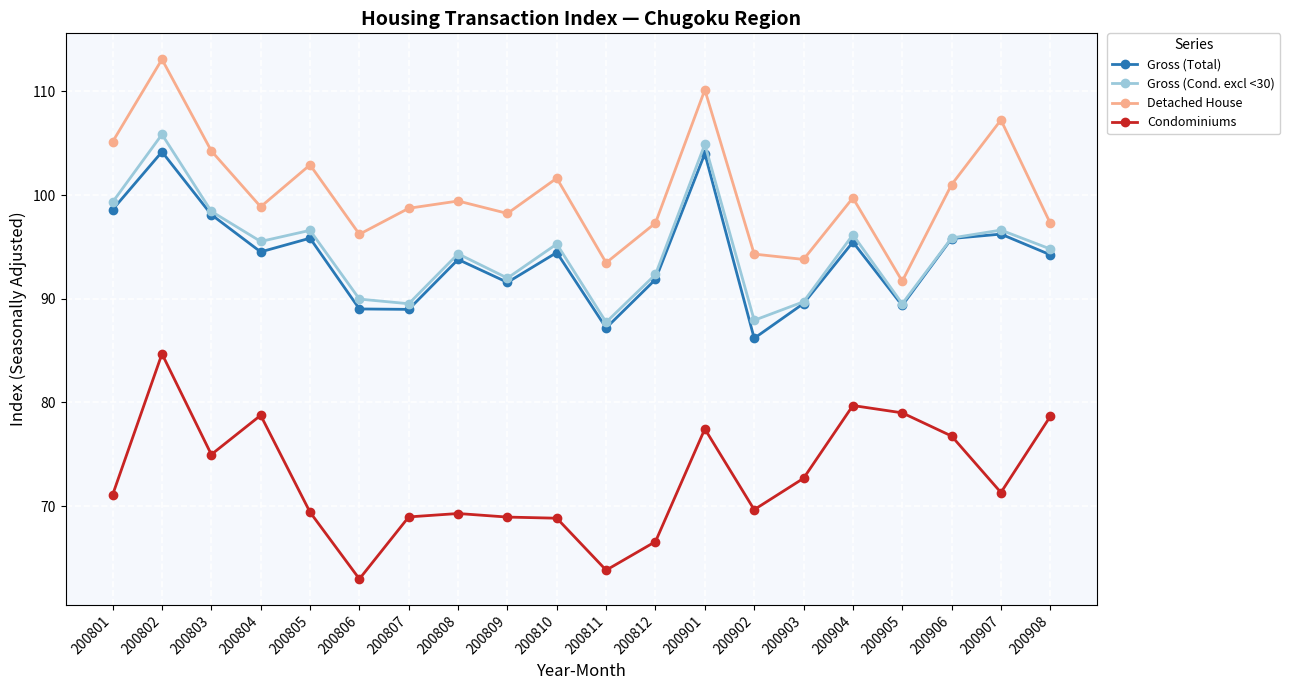

True or false: Gross (Total) and Condominiums intersect in this chart.

False